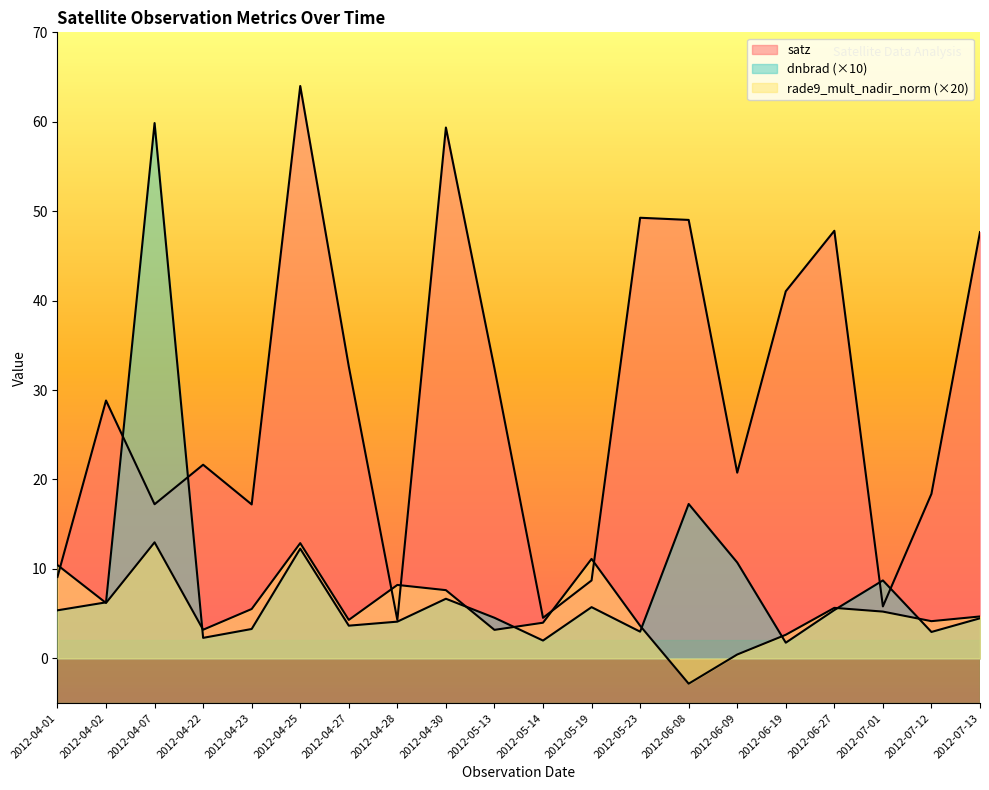

What is the average value of the satz series?

29.0